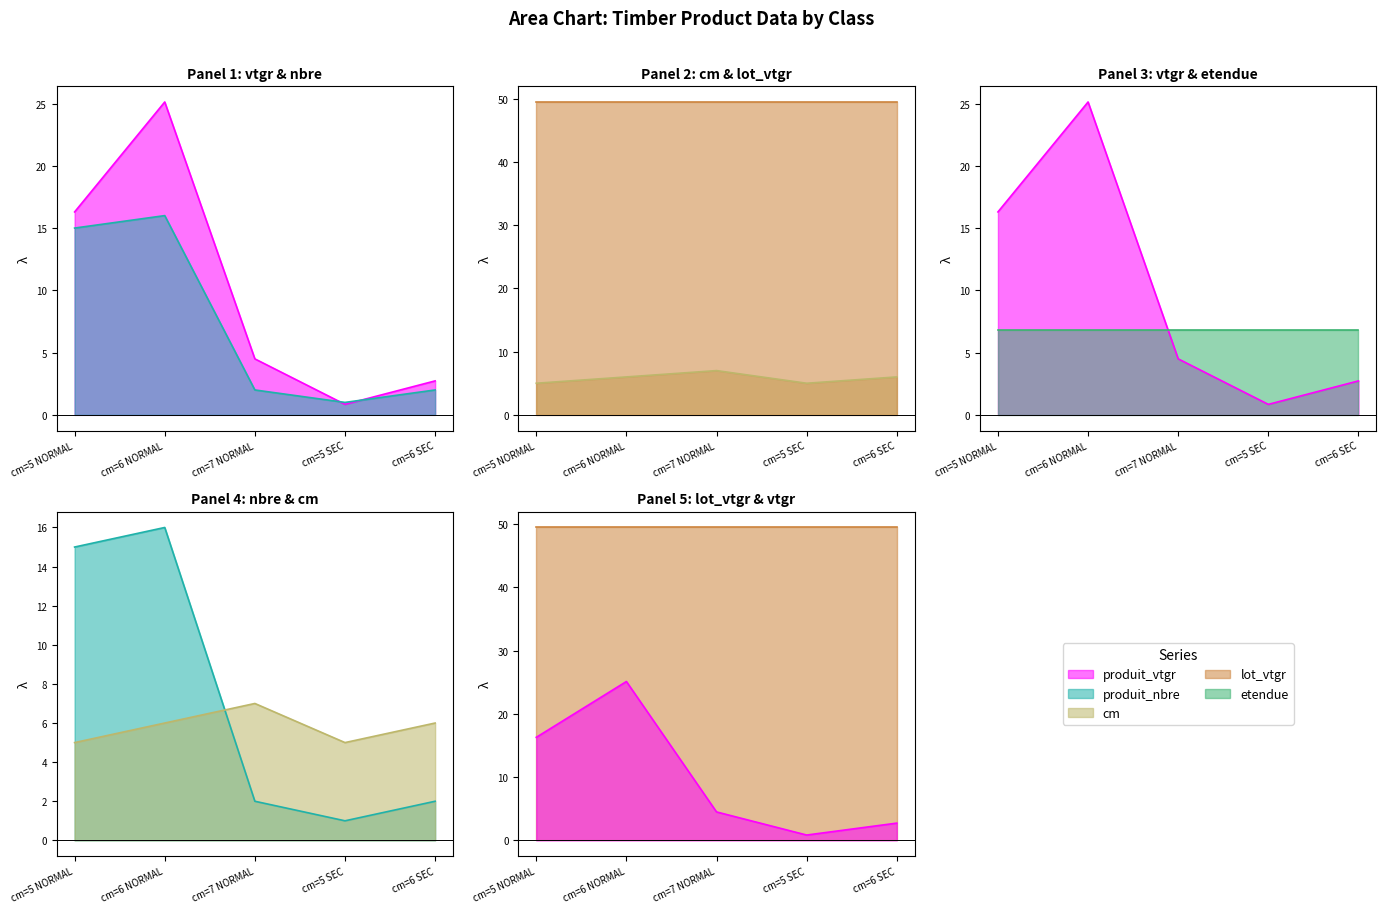

What is the difference between the highest and lowest values at cm=5 NORMAL?

11.3